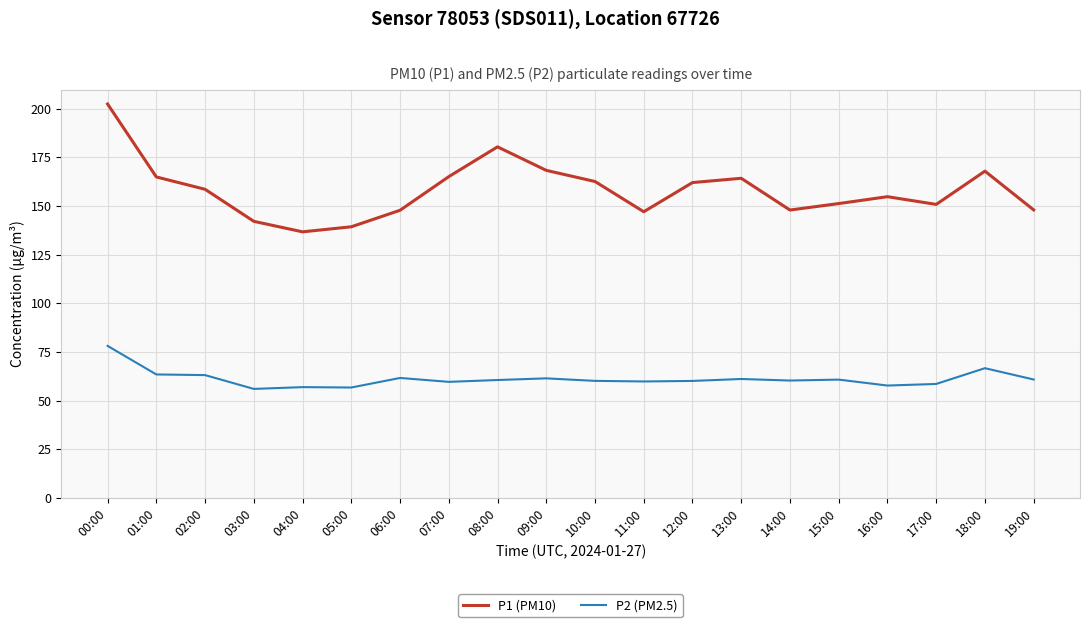

Which series has the largest range (max minus min)?

P1 (PM10)